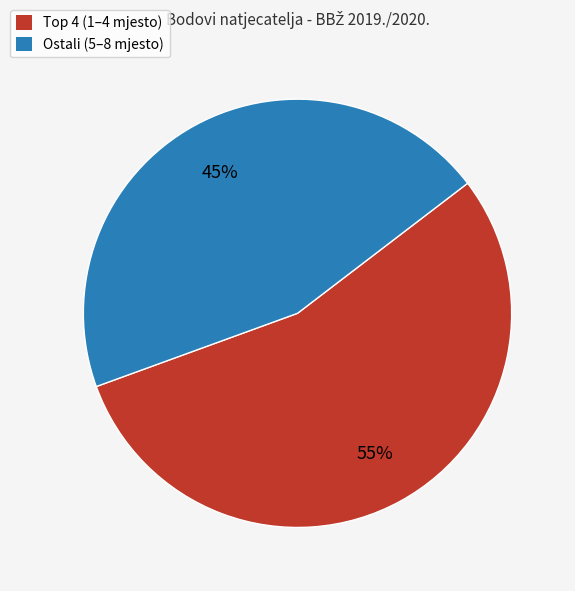

Is there any slice that represents more than half of the pie?

Yes